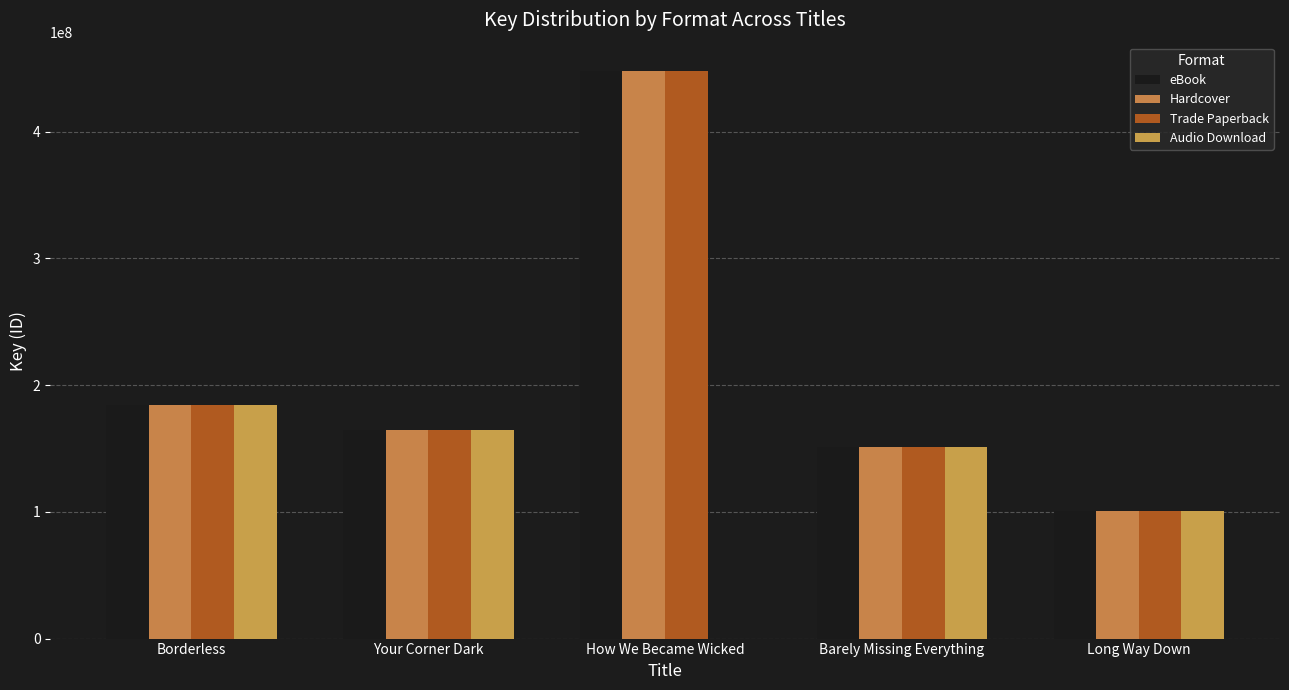

Which series has the largest range (max minus min)?

eBook